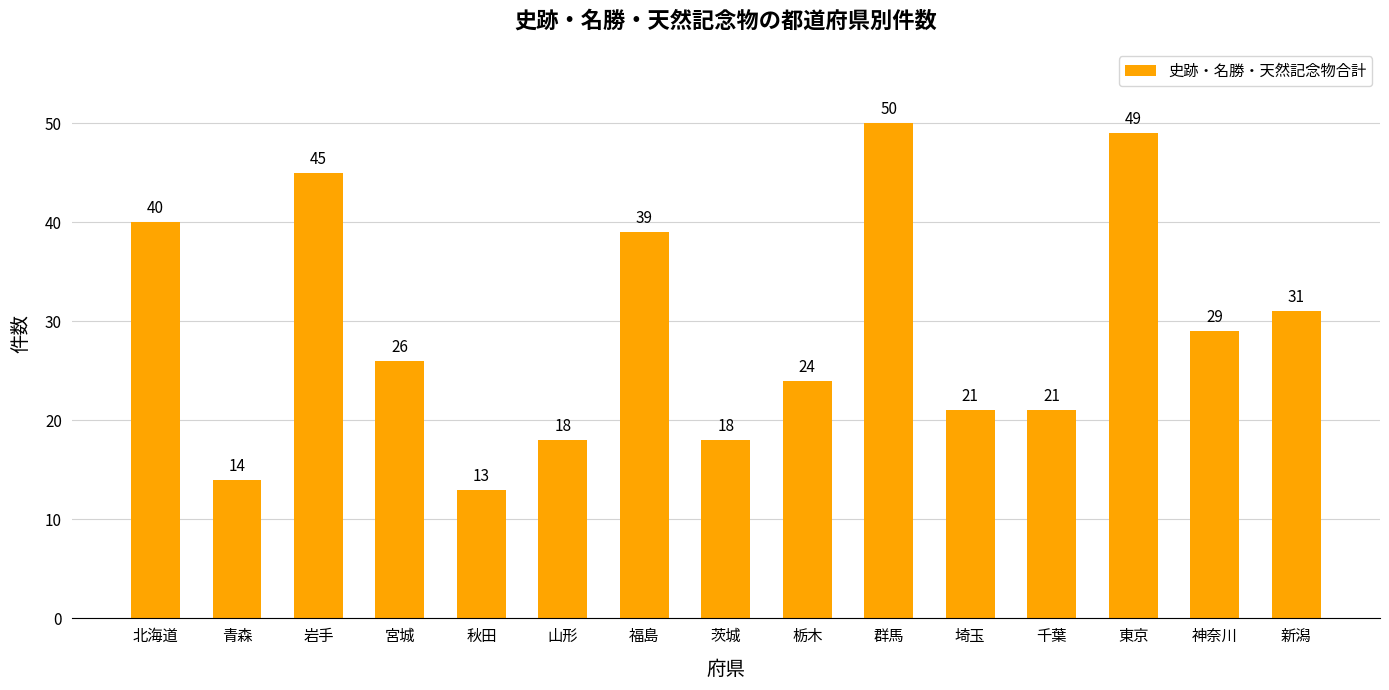

How many series are shown in this chart?

1